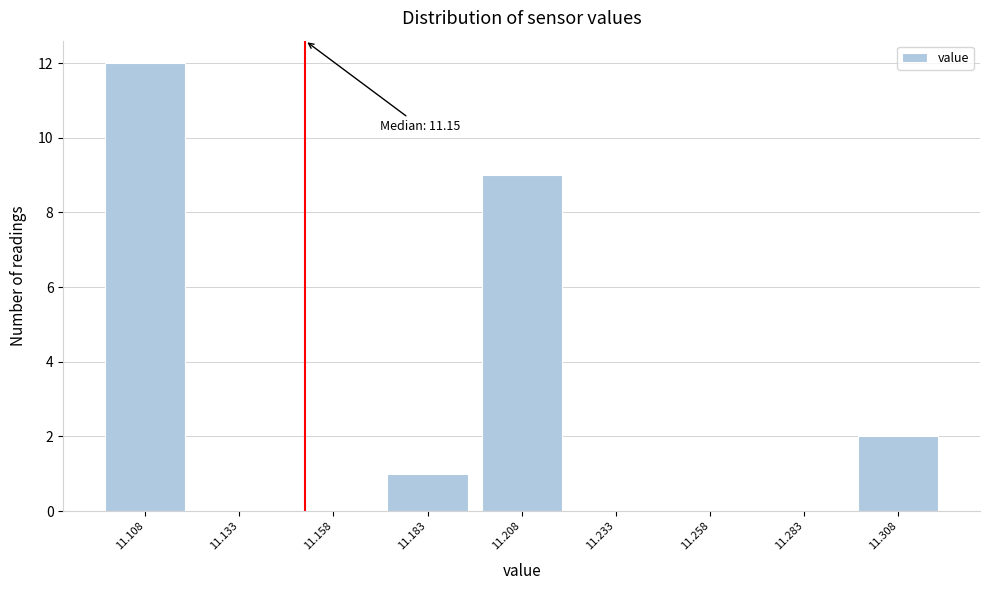

Which range on the x-axis has the tallest bar?

11.095 to 11.120